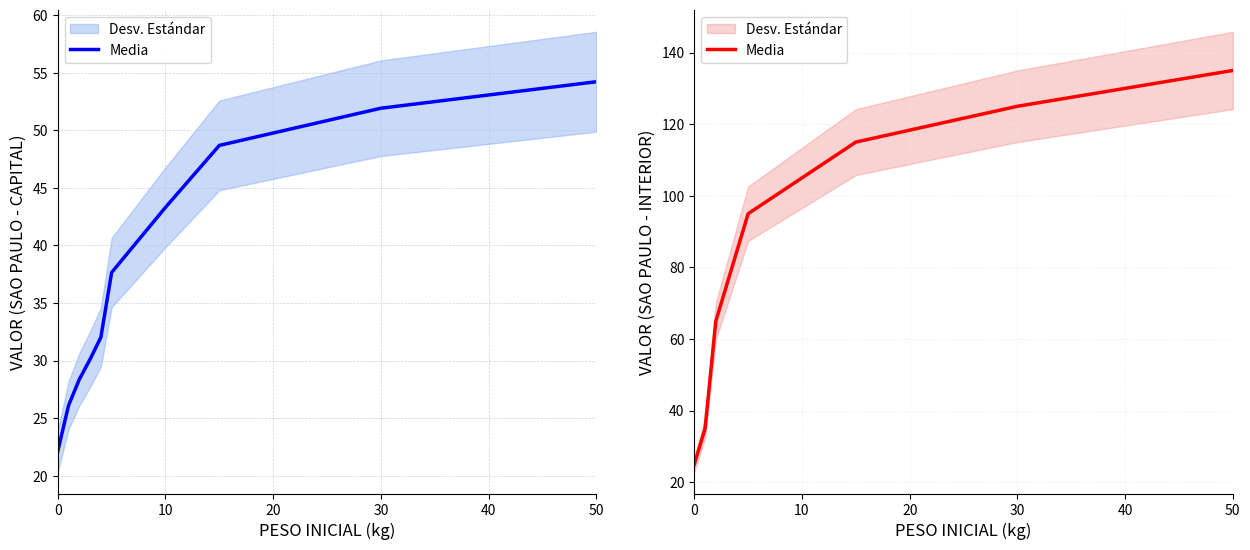

What is the difference between the maximum and minimum values?

110